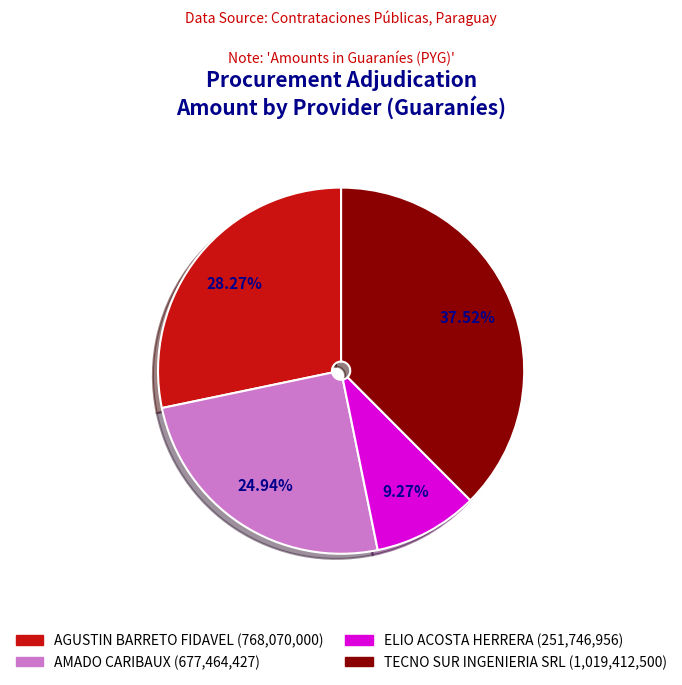

Is there any slice that represents more than half of the pie?

No